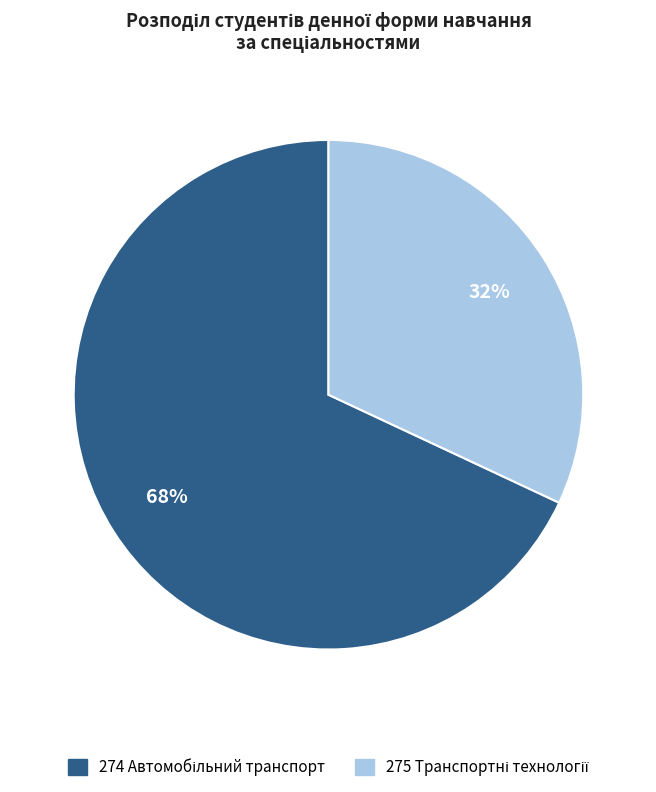

Is there any slice that represents more than half of the pie?

Yes